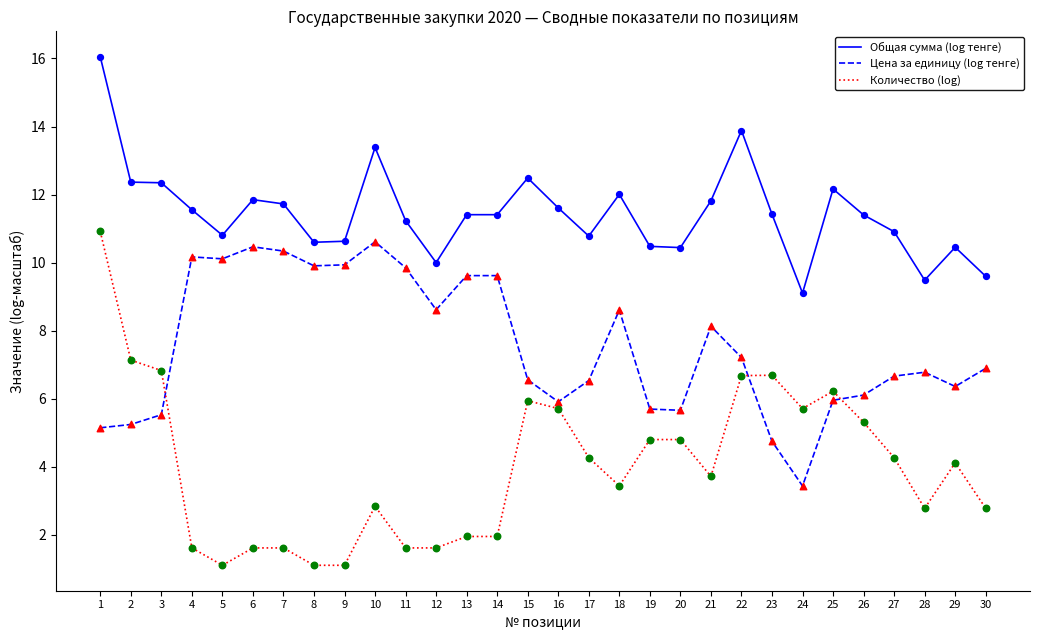

Which series has the largest total across all categories?

Общая сумма (log тенге)